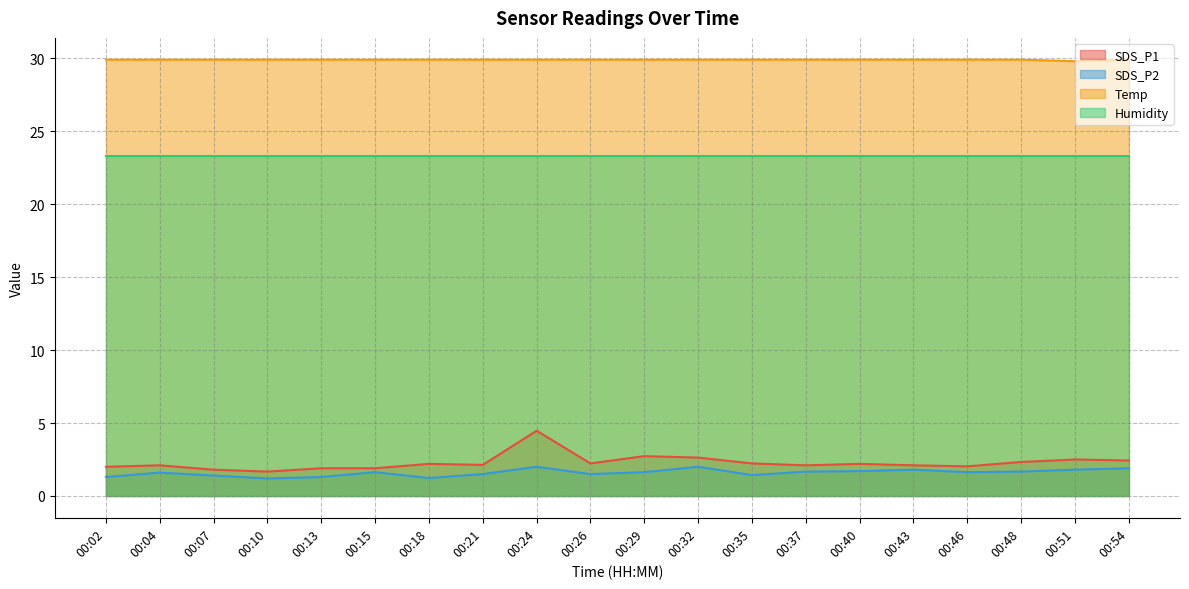

True or false: Temp and SDS_P1 intersect in this chart.

False